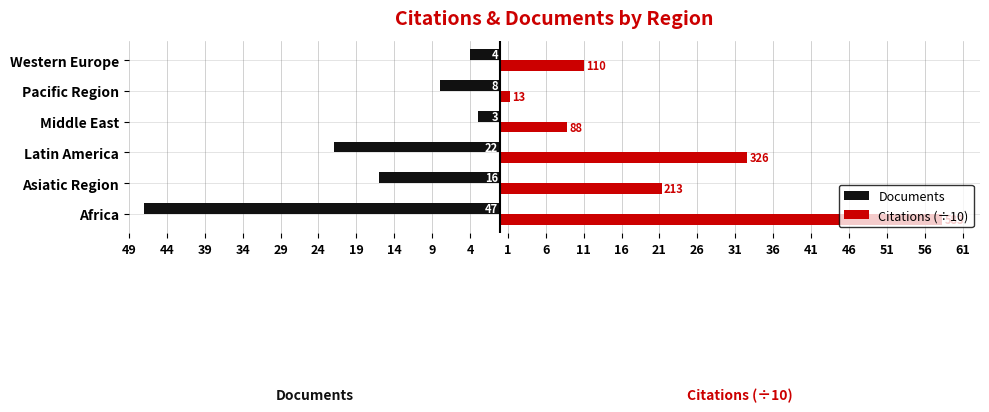

What is the average value of the Documents series?

-16.7